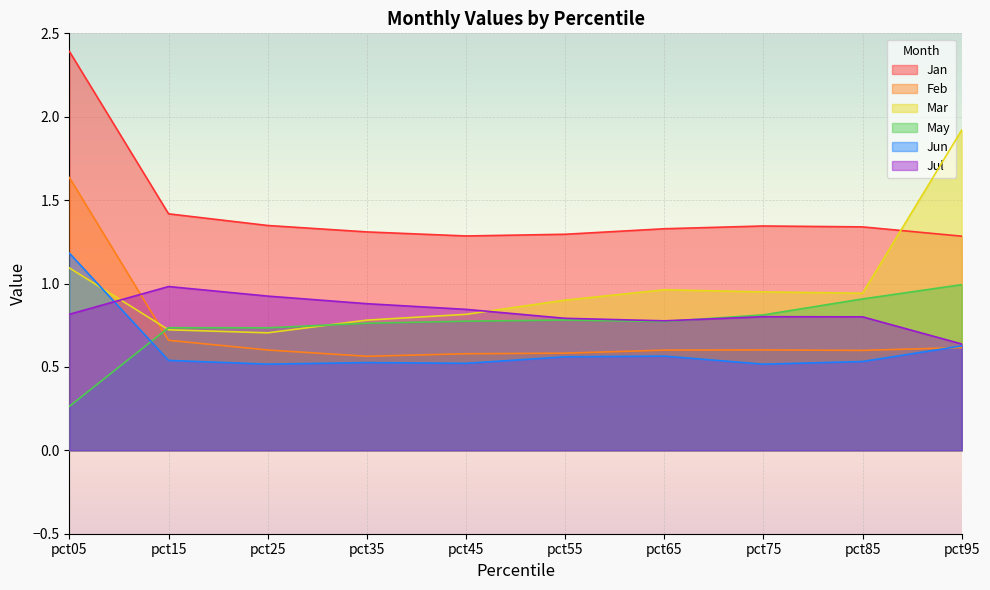

True or false: Feb and Mar intersect in this chart.

True